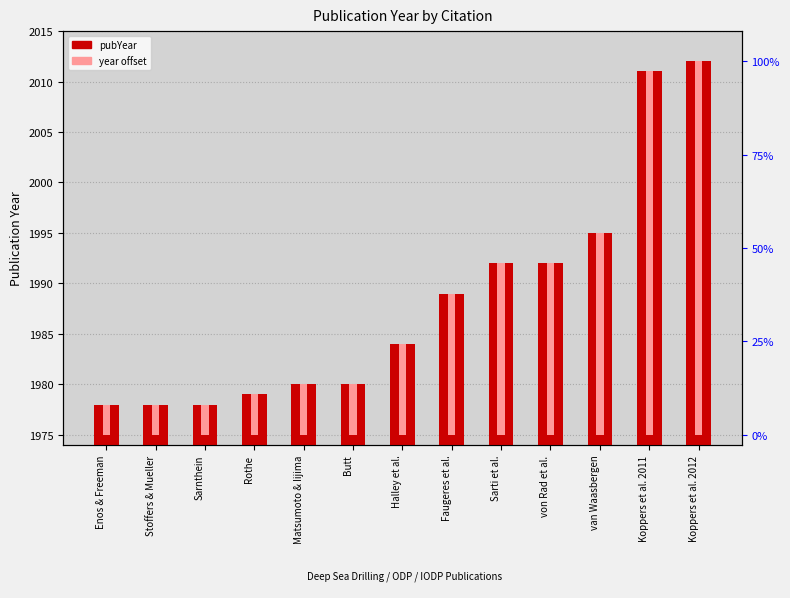

Is it true that pubYear equals 2922 at Matsumoto & Iijima?

False